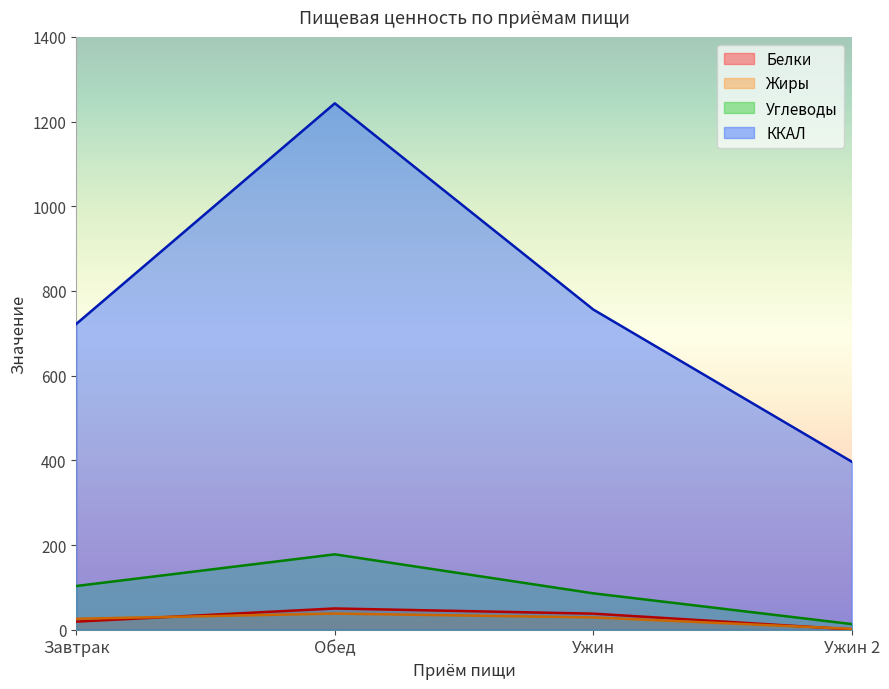

What is the maximum value for Углеводы?

178.0